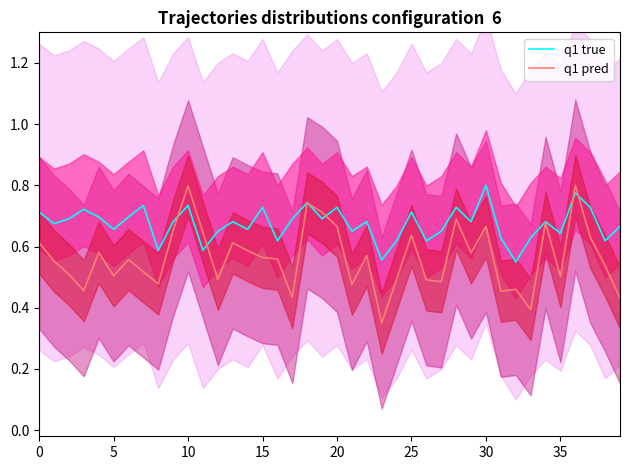

Does the chart have visible grid lines?

No